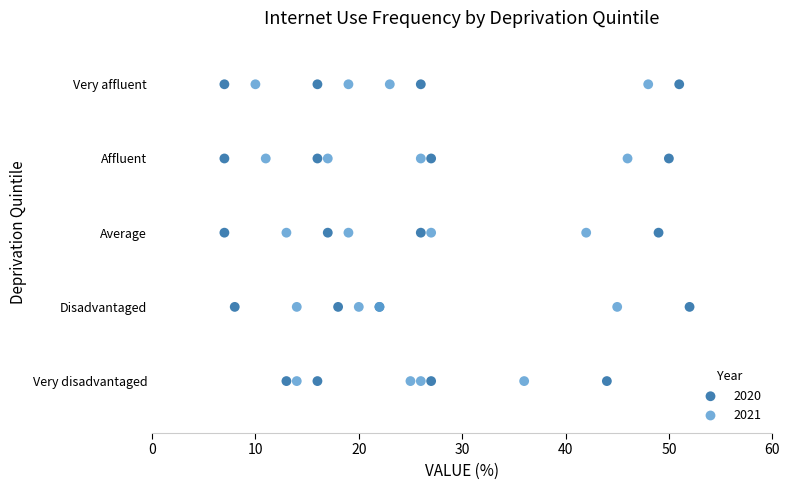

What are all the series names shown in the legend?

2020, 2021